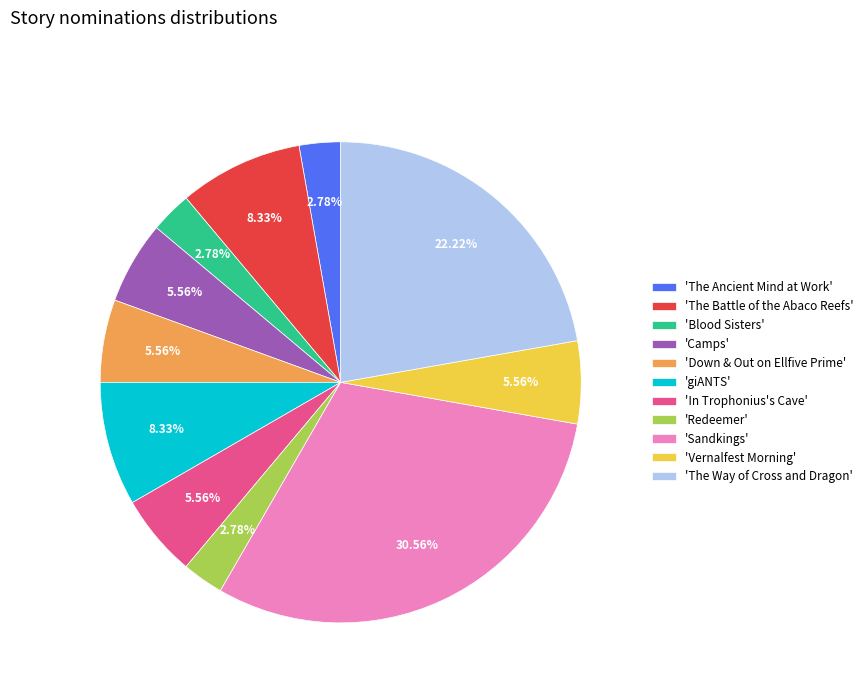

Which category has the biggest portion of the pie?

'Sandkings'